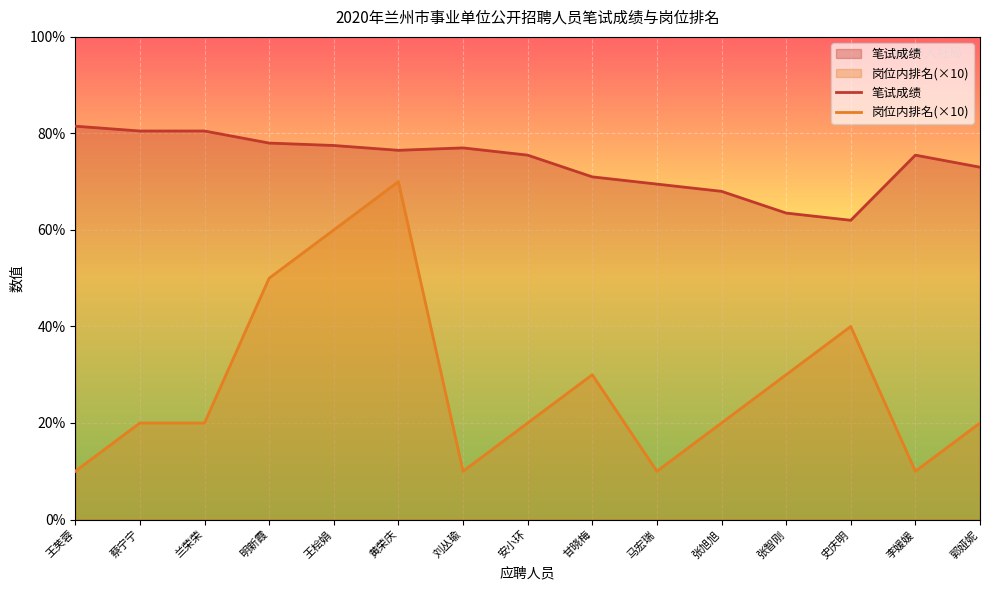

At which label does 岗位内排名 reach its peak?

黄荣庆